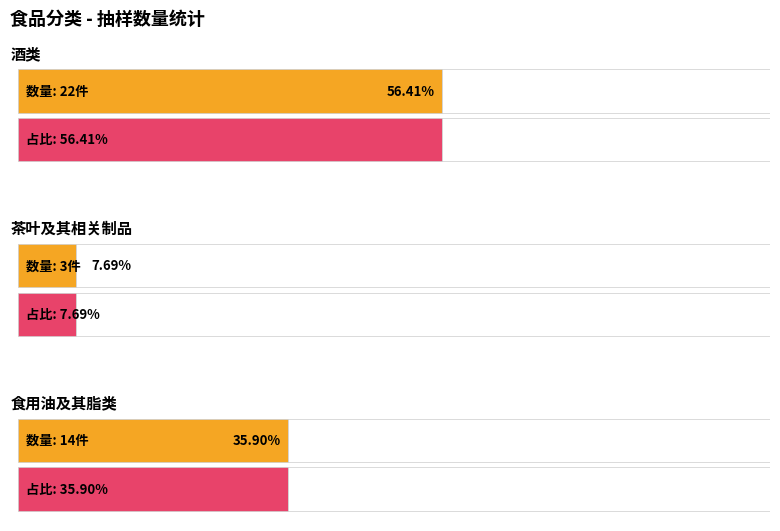

Does the chart contain any negative values?

No